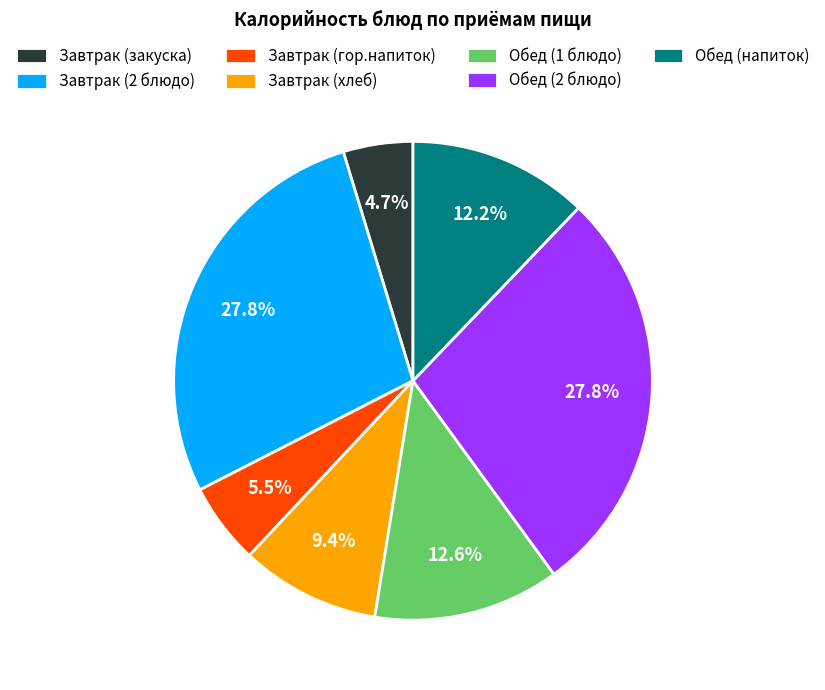

What is the smallest slice in the pie chart?

Завтрак (закуска)